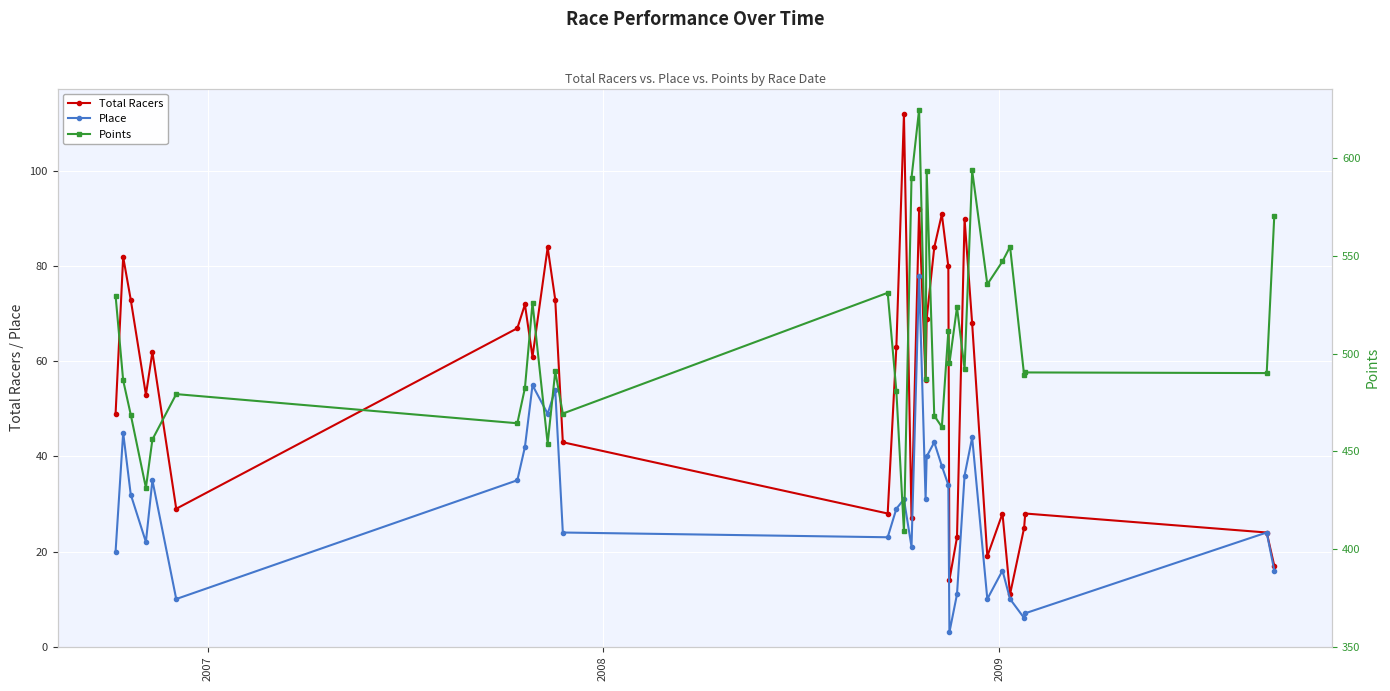

In Place, how many points are lower than both neighbors (excluding endpoints)?

9